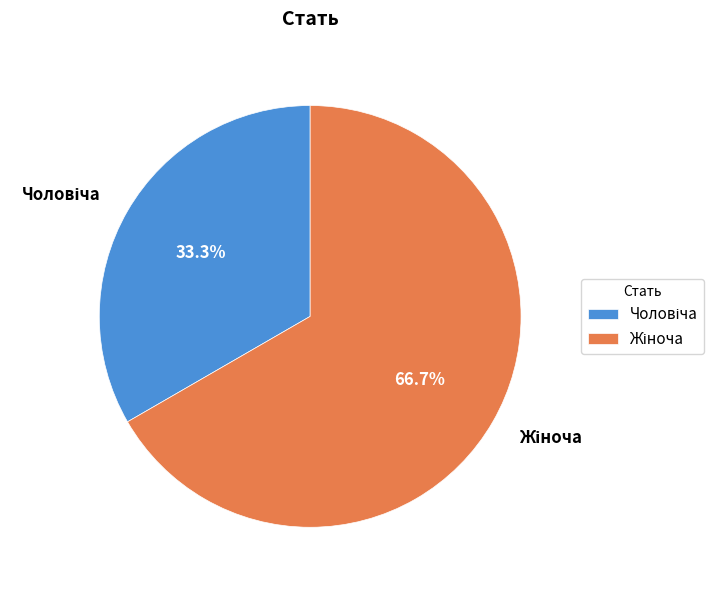

Is there any slice that represents more than half of the pie?

Yes